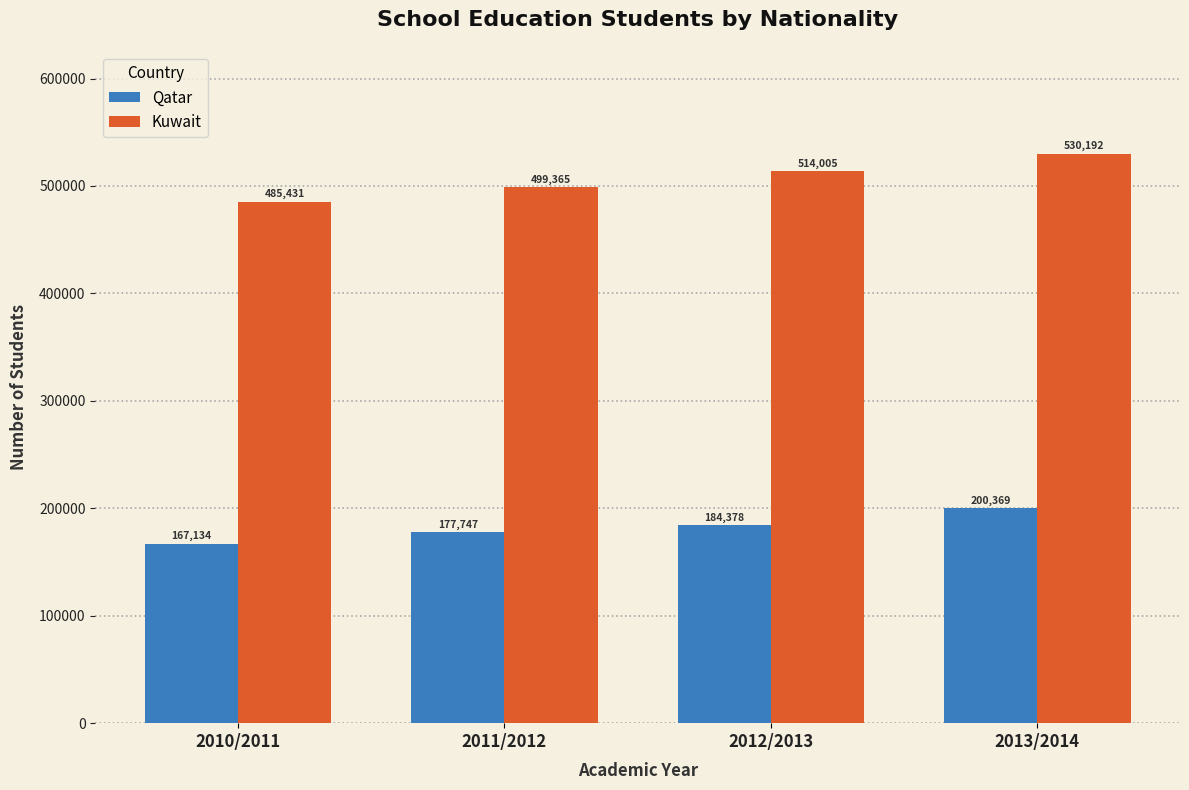

What are all the series names shown in the legend?

Qatar, Kuwait